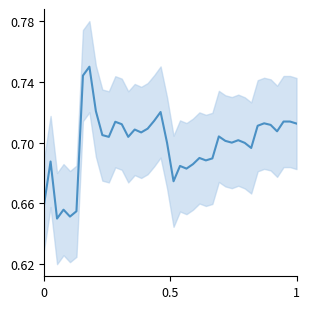

Count the number of categories in the chart.

40